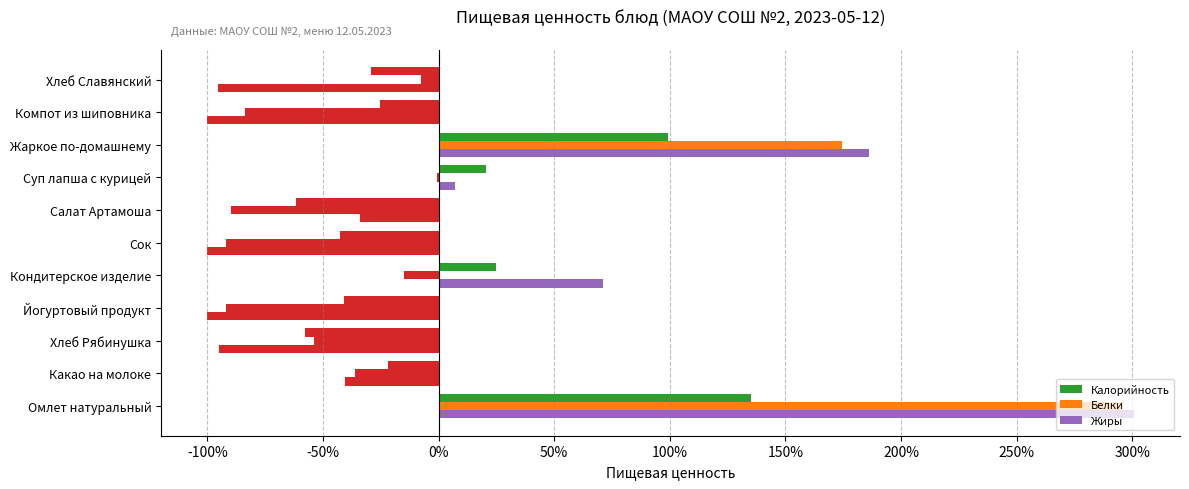

How many positive values does the Калорийность series have?

4